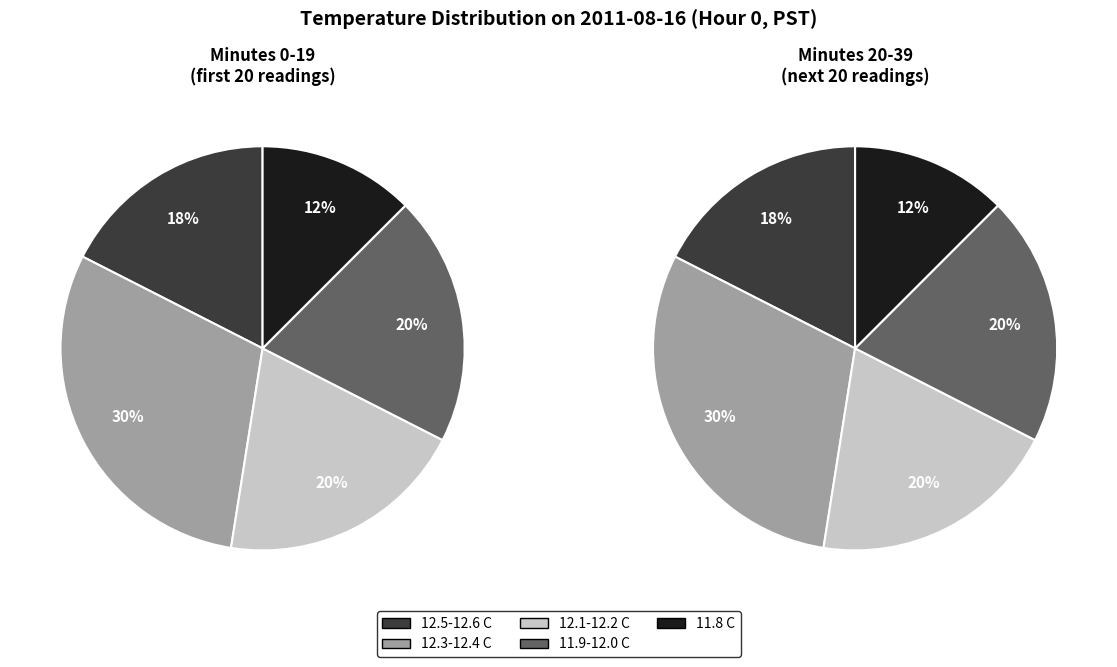

Is there any slice that represents more than half of the pie?

No